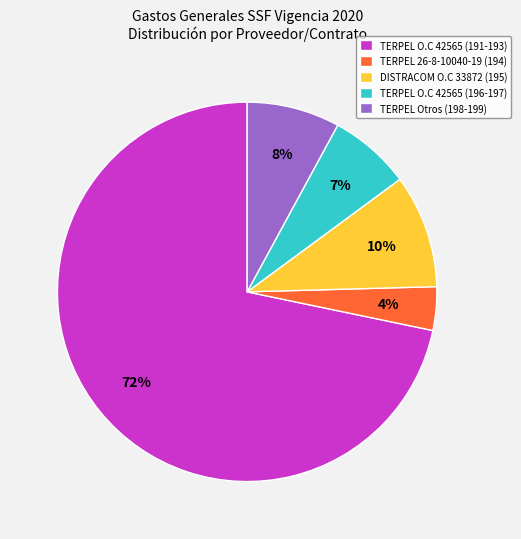

Approximately how many times larger is the value at DISTRACOM O.C 33872 (195) compared to TERPEL O.C 42565 (196-197)?

1.4